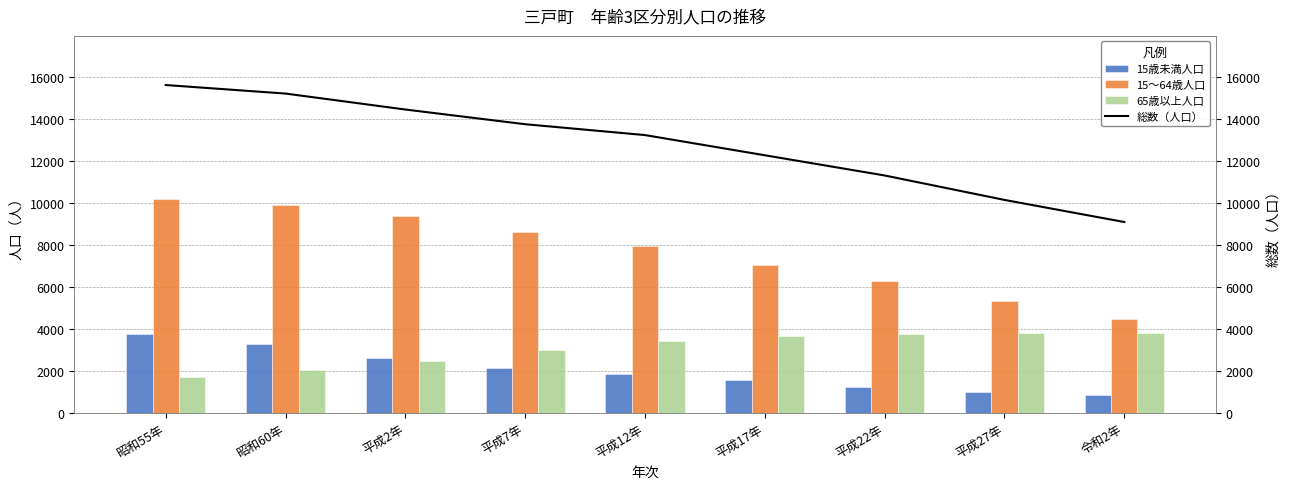

What is the maximum value shown in the chart?

15606